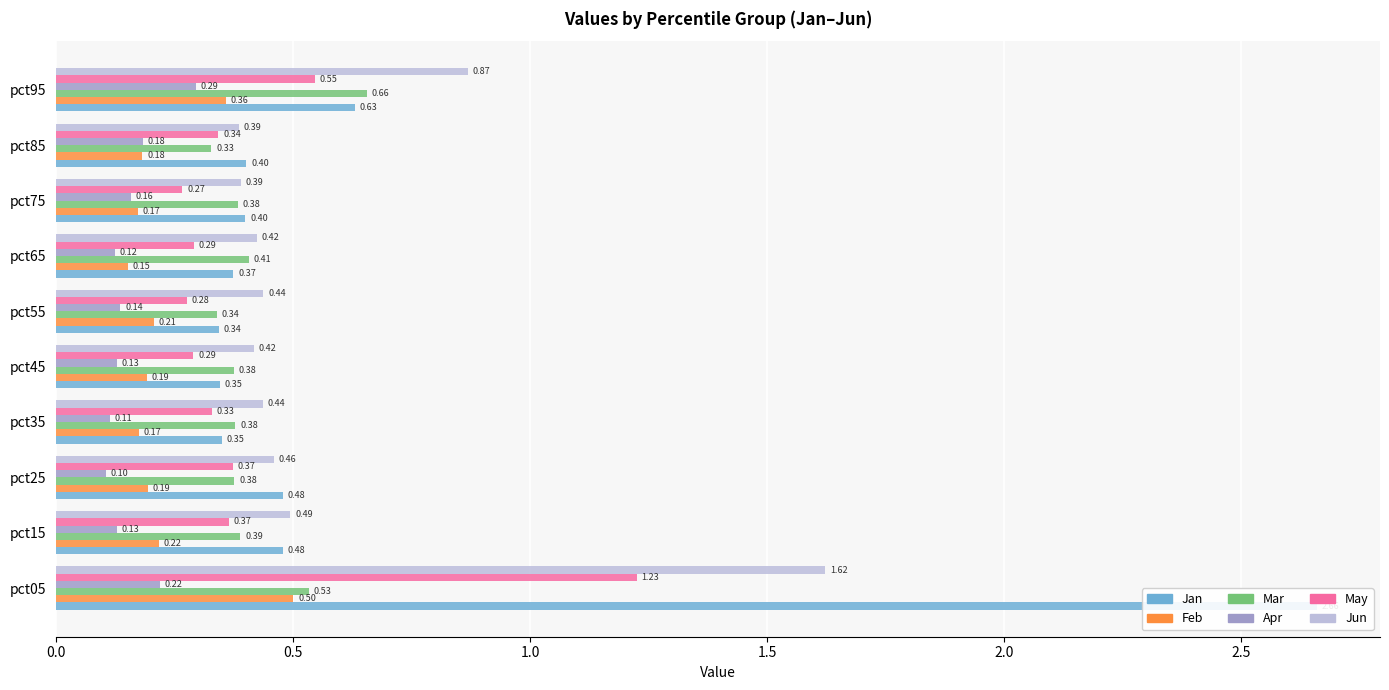

What are all the series names shown in the legend?

Jan, Feb, Mar, Apr, May, Jun